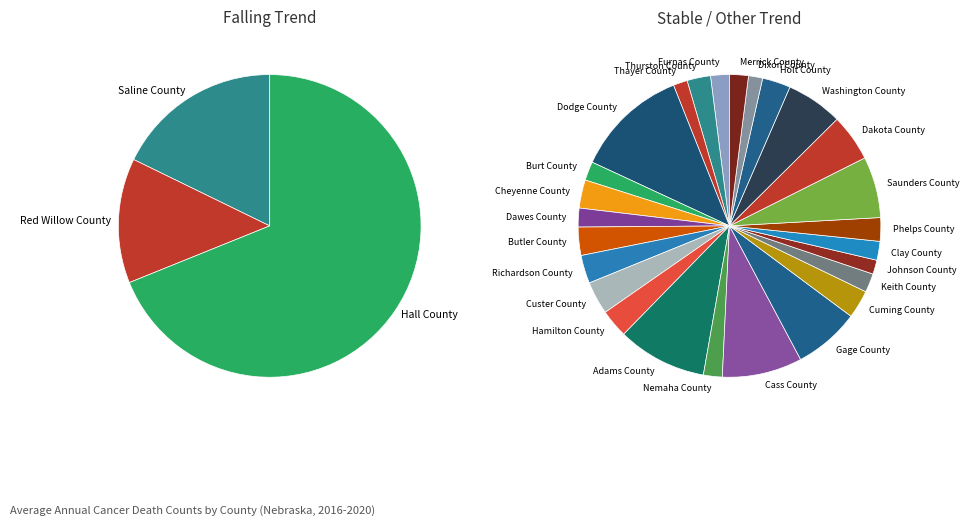

What is the smallest slice in the pie chart?

Thayer County